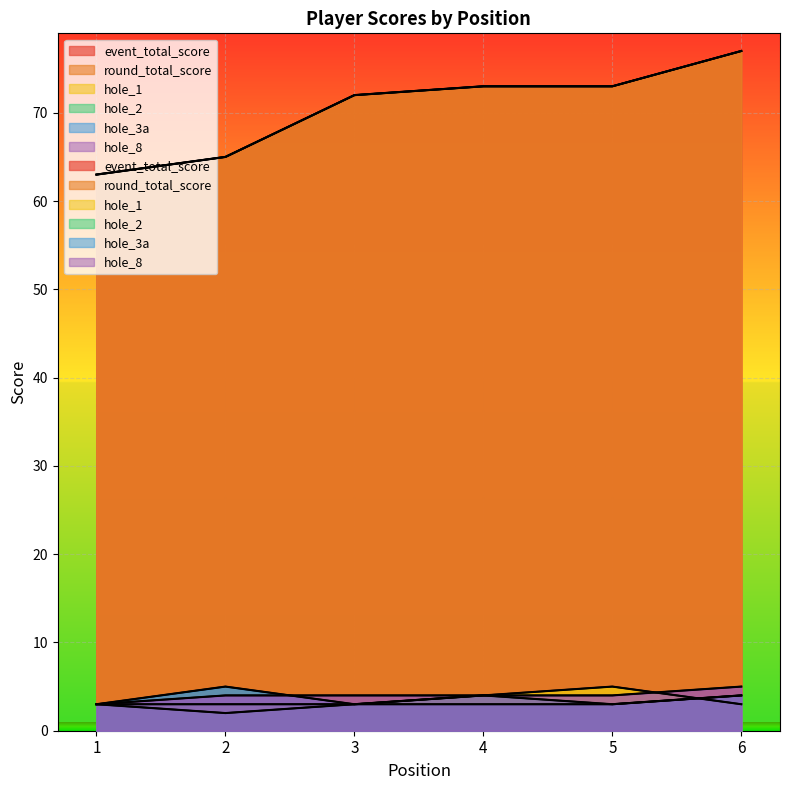

Which series has the widest spread of values?

event_total_score